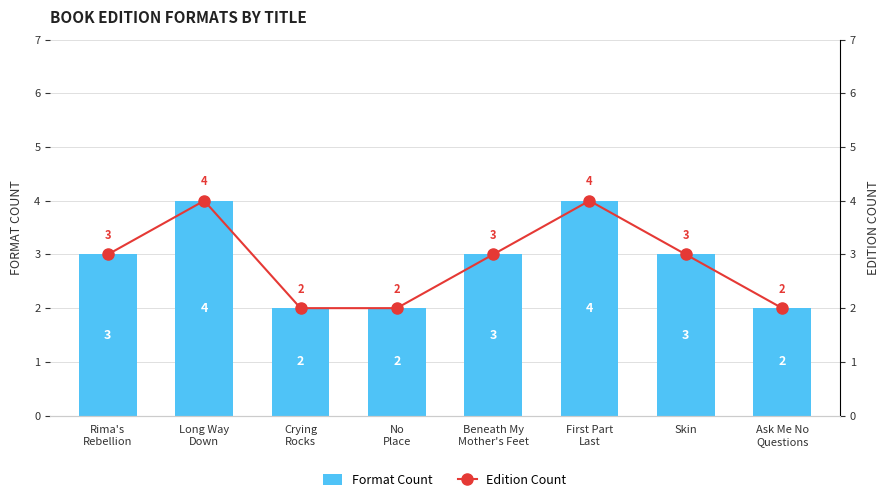

Does the chart contain stacked bars?

No